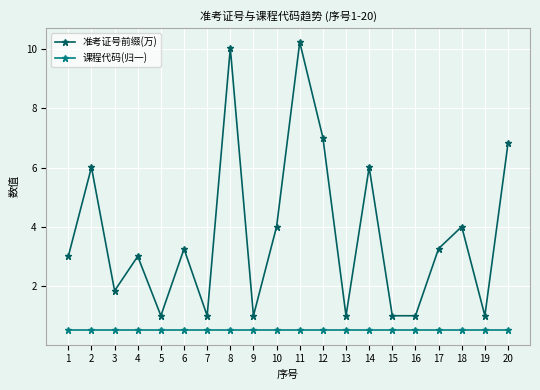

True or false: 课程代码(归一) and 准考证号前缀(万) intersect in this chart.

False